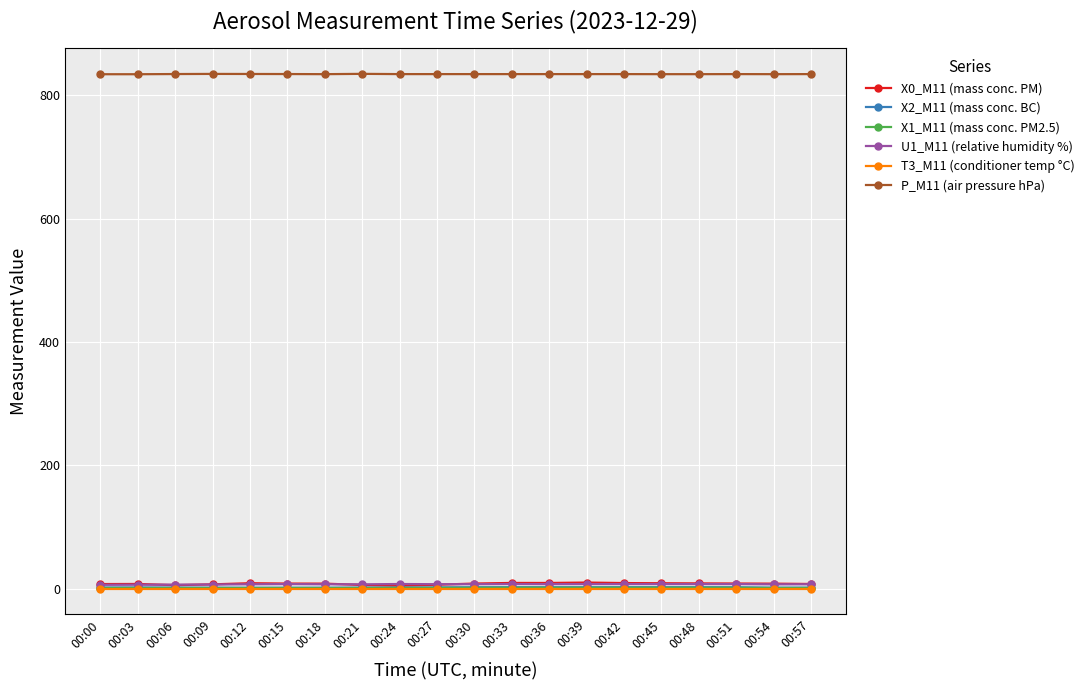

At how many categories does at least one series exceed 164?

20